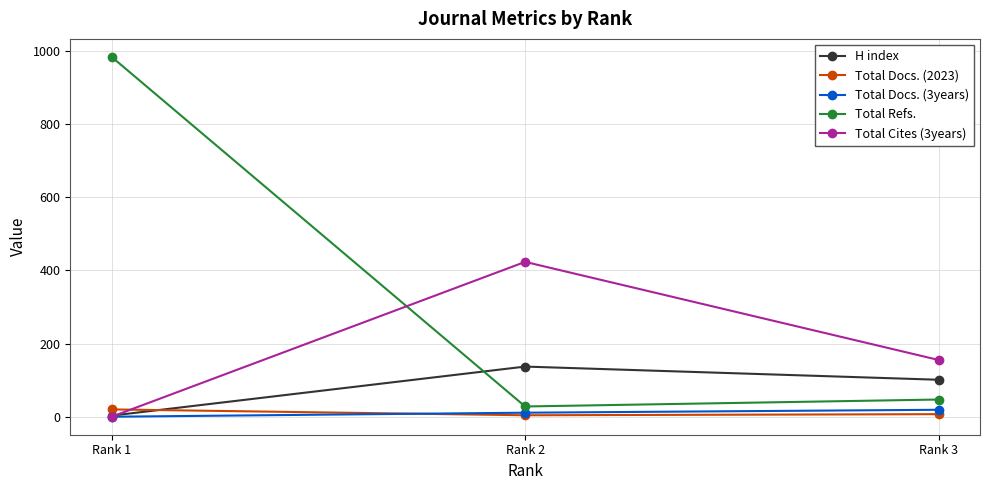

At which category is the sum across all series the highest?

Rank 1